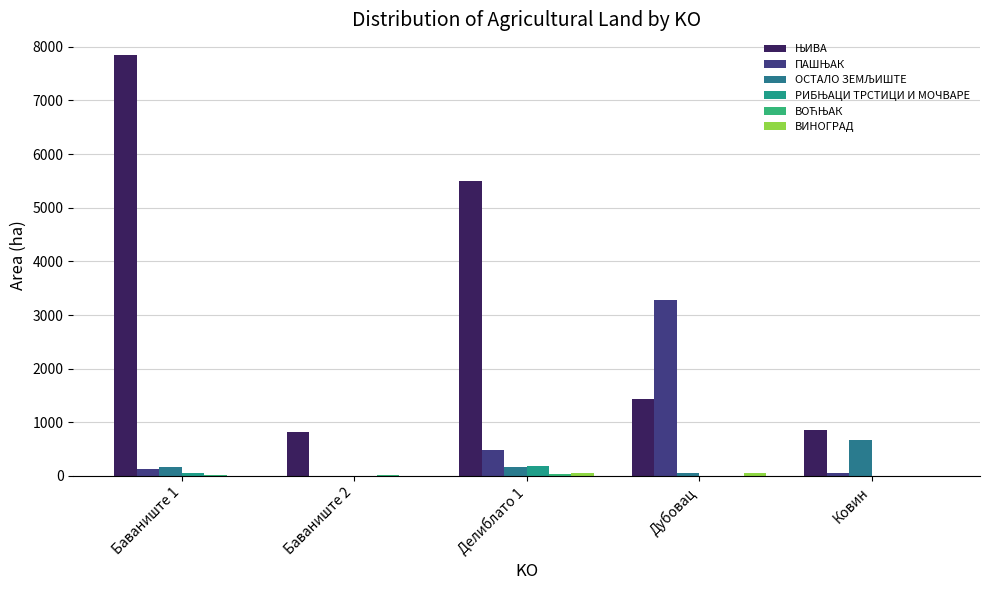

Which series has the largest range (max minus min)?

ЊИВА